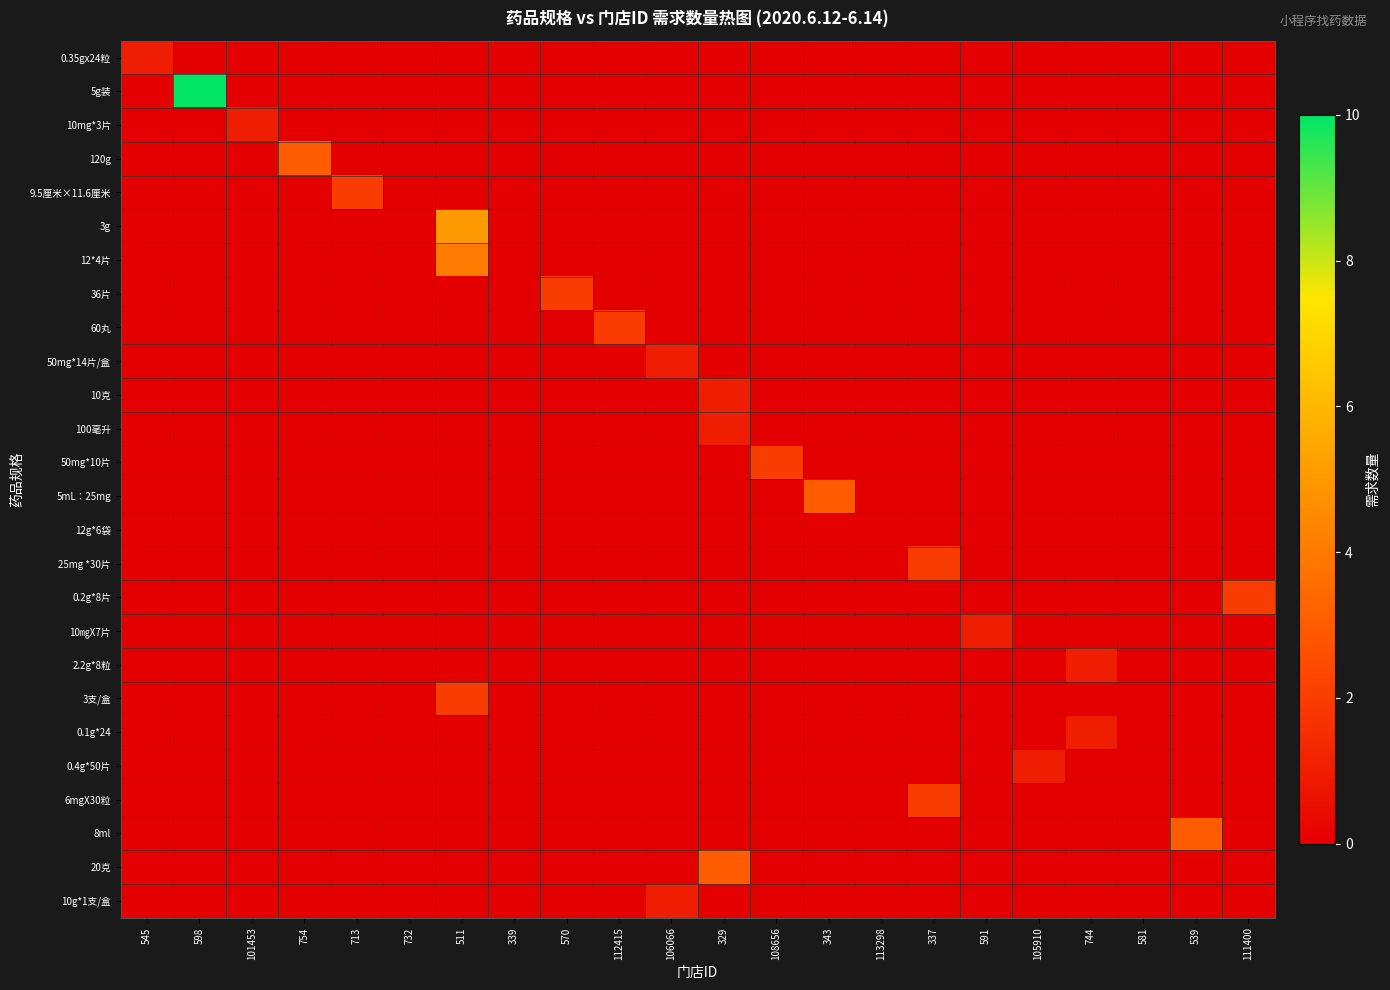

Reading left to right, extract all data points from this chart.

0.35gx24粒: 545=1	598=0	101453=0	754=0	713=0	732=0	511=0	339=0	570=0	112415=0	106066=0	329=0	108656=0	343=0	113298=0	337=0	591=0	105910=0	744=0	581=0	539=0	111400=0
5g装: 545=0	598=10	101453=0	754=0	713=0	732=0	511=0	339=0	570=0	112415=0	106066=0	329=0	108656=0	343=0	113298=0	337=0	591=0	105910=0	744=0	581=0	539=0	111400=0
10mg*3片: 545=0	598=0	101453=1	754=0	713=0	732=0	511=0	339=0	570=0	112415=0	106066=0	329=0	108656=0	343=0	113298=0	337=0	591=0	105910=0	744=0	581=0	539=0	111400=0
120g: 545=0	598=0	101453=0	754=3	713=0	732=0	511=0	339=0	570=0	112415=0	106066=0	329=0	108656=0	343=0	113298=0	337=0	591=0	105910=0	744=0	581=0	539=0	111400=0
9.5厘米×11.6厘米: 545=0	598=0	101453=0	754=0	713=2	732=0	511=0	339=0	570=0	112415=0	106066=0	329=0	108656=0	343=0	113298=0	337=0	591=0	105910=0	744=0	581=0	539=0	111400=0
3g: 545=0	598=0	101453=0	754=0	713=0	732=0	511=5	339=0	570=0	112415=0	106066=0	329=0	108656=0	343=0	113298=0	337=0	591=0	105910=0	744=0	581=0	539=0	111400=0
12*4片: 545=0	598=0	101453=0	754=0	713=0	732=0	511=4	339=0	570=0	112415=0	106066=0	329=0	108656=0	343=0	113298=0	337=0	591=0	105910=0	744=0	581=0	539=0	111400=0
36片: 545=0	598=0	101453=0	754=0	713=0	732=0	511=0	339=0	570=2	112415=0	106066=0	329=0	108656=0	343=0	113298=0	337=0	591=0	105910=0	744=0	581=0	539=0	111400=0
60丸: 545=0	598=0	101453=0	754=0	713=0	732=0	511=0	339=0	570=0	112415=2	106066=0	329=0	108656=0	343=0	113298=0	337=0	591=0	105910=0	744=0	581=0	539=0	111400=0
50mg*14片/盒: 545=0	598=0	101453=0	754=0	713=0	732=0	511=0	339=0	570=0	112415=0	106066=1	329=0	108656=0	343=0	113298=0	337=0	591=0	105910=0	744=0	581=0	539=0	111400=0
10克: 545=0	598=0	101453=0	754=0	713=0	732=0	511=0	339=0	570=0	112415=0	106066=0	329=1	108656=0	343=0	113298=0	337=0	591=0	105910=0	744=0	581=0	539=0	111400=0
100毫升: 545=0	598=0	101453=0	754=0	713=0	732=0	511=0	339=0	570=0	112415=0	106066=0	329=1	108656=0	343=0	113298=0	337=0	591=0	105910=0	744=0	581=0	539=0	111400=0
50mg*10片: 545=0	598=0	101453=0	754=0	713=0	732=0	511=0	339=0	570=0	112415=0	106066=0	329=0	108656=2	343=0	113298=0	337=0	591=0	105910=0	744=0	581=0	539=0	111400=0
5mL：25mg: 545=0	598=0	101453=0	754=0	713=0	732=0	511=0	339=0	570=0	112415=0	106066=0	329=0	108656=0	343=3	113298=0	337=0	591=0	105910=0	744=0	581=0	539=0	111400=0
12g*6袋: 545=0	598=0	101453=0	754=0	713=0	732=0	511=0	339=0	570=0	112415=0	106066=0	329=0	108656=0	343=0	113298=0	337=0	591=0	105910=0	744=0	581=0	539=0	111400=0
25mg *30片: 545=0	598=0	101453=0	754=0	713=0	732=0	511=0	339=0	570=0	112415=0	106066=0	329=0	108656=0	343=0	113298=0	337=2	591=0	105910=0	744=0	581=0	539=0	111400=0
0.2g*8片: 545=0	598=0	101453=0	754=0	713=0	732=0	511=0	339=0	570=0	112415=0	106066=0	329=0	108656=0	343=0	113298=0	337=0	591=0	105910=0	744=0	581=0	539=0	111400=2
10㎎X7片: 545=0	598=0	101453=0	754=0	713=0	732=0	511=0	339=0	570=0	112415=0	106066=0	329=0	108656=0	343=0	113298=0	337=0	591=1	105910=0	744=0	581=0	539=0	111400=0
2.2g*8粒: 545=0	598=0	101453=0	754=0	713=0	732=0	511=0	339=0	570=0	112415=0	106066=0	329=0	108656=0	343=0	113298=0	337=0	591=0	105910=0	744=1	581=0	539=0	111400=0
3支/盒: 545=0	598=0	101453=0	754=0	713=0	732=0	511=2	339=0	570=0	112415=0	106066=0	329=0	108656=0	343=0	113298=0	337=0	591=0	105910=0	744=0	581=0	539=0	111400=0
0.1g*24: 545=0	598=0	101453=0	754=0	713=0	732=0	511=0	339=0	570=0	112415=0	106066=0	329=0	108656=0	343=0	113298=0	337=0	591=0	105910=0	744=1	581=0	539=0	111400=0
0.4g*50片: 545=0	598=0	101453=0	754=0	713=0	732=0	511=0	339=0	570=0	112415=0	106066=0	329=0	108656=0	343=0	113298=0	337=0	591=0	105910=1	744=0	581=0	539=0	111400=0
6mgX30粒: 545=0	598=0	101453=0	754=0	713=0	732=0	511=0	339=0	570=0	112415=0	106066=0	329=0	108656=0	343=0	113298=0	337=2	591=0	105910=0	744=0	581=0	539=0	111400=0
8ml: 545=0	598=0	101453=0	754=0	713=0	732=0	511=0	339=0	570=0	112415=0	106066=0	329=0	108656=0	343=0	113298=0	337=0	591=0	105910=0	744=0	581=0	539=3	111400=0
20克: 545=0	598=0	101453=0	754=0	713=0	732=0	511=0	339=0	570=0	112415=0	106066=0	329=3	108656=0	343=0	113298=0	337=0	591=0	105910=0	744=0	581=0	539=0	111400=0
10g*1支/盒: 545=0	598=0	101453=0	754=0	713=0	732=0	511=0	339=0	570=0	112415=0	106066=1	329=0	108656=0	343=0	113298=0	337=0	591=0	105910=0	744=0	581=0	539=0	111400=0